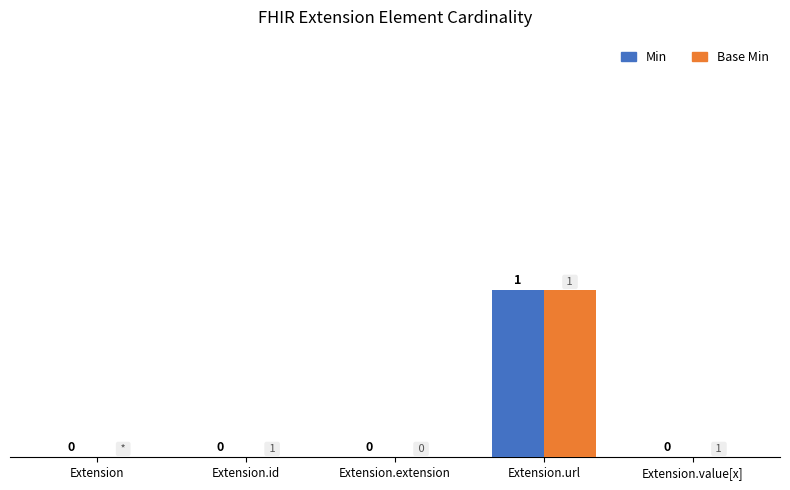

At which category is the sum across all series the highest?

Extension.url